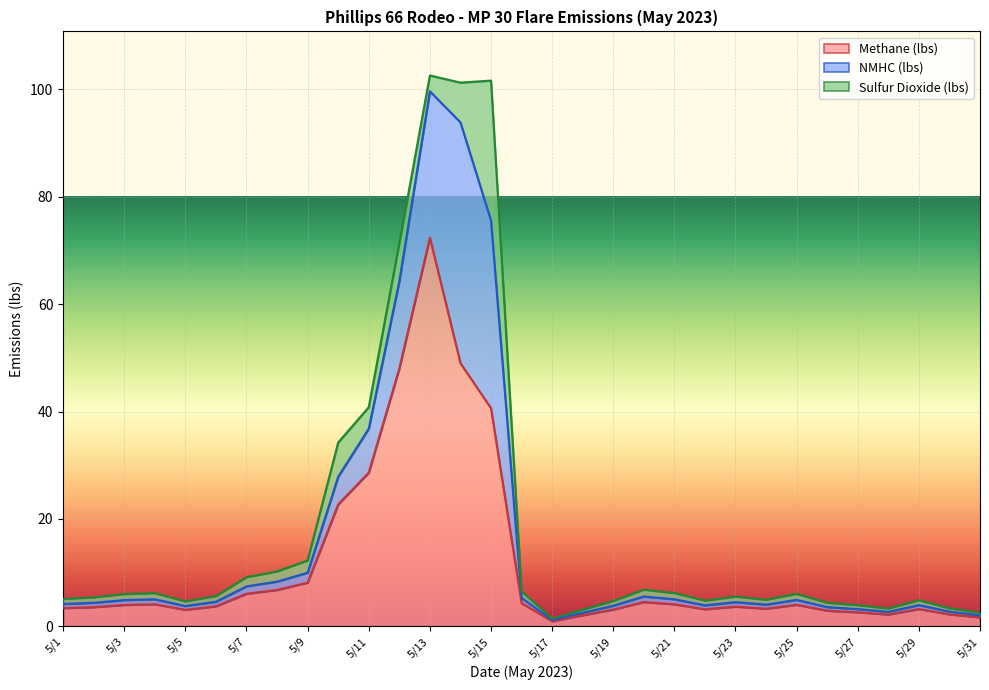

At which category is the sum across all series the highest?

5/13